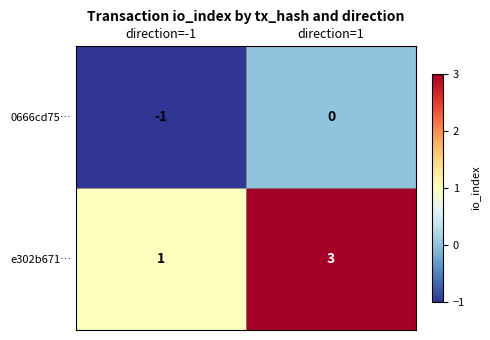

Which series has the widest spread of values?

e302b671…